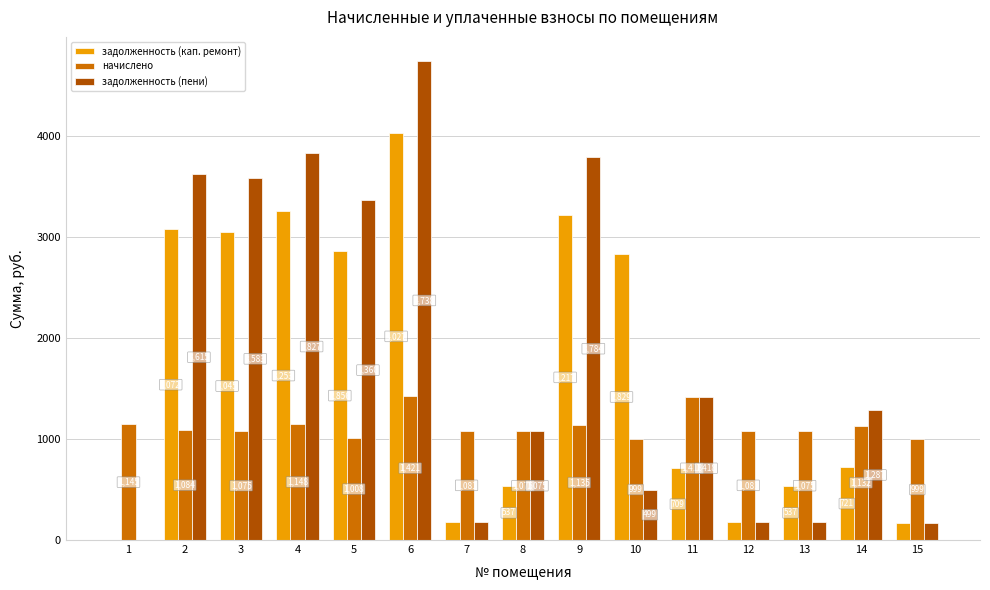

What is the approximate value of начислено at 9?

1135.3